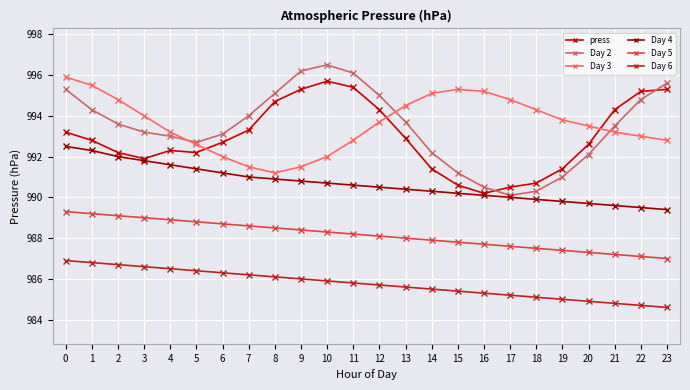

Between 11 and 19, which series saw the biggest shift?

Day 2